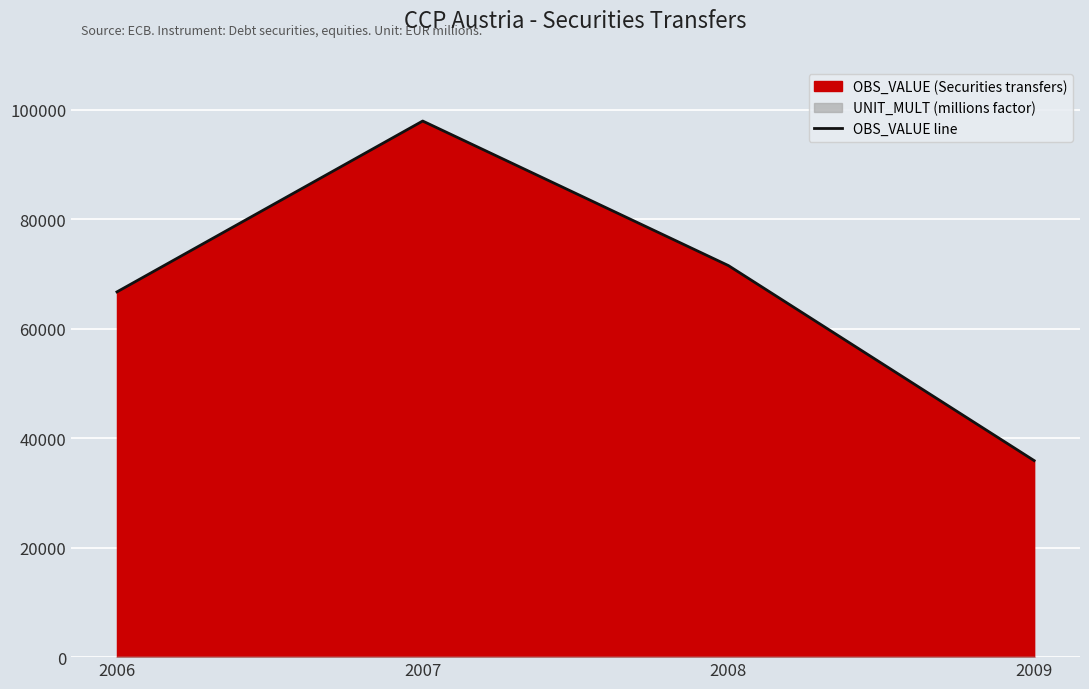

Rank the categories by value from highest to lowest.

2007, 2008, 2006, 2009